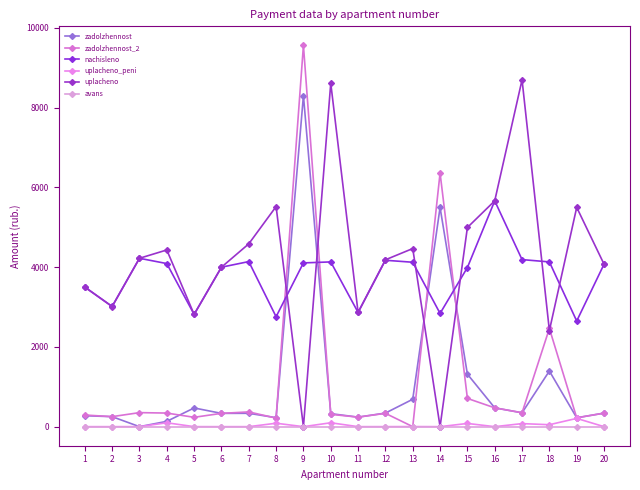

List the series in order of their peak value, highest first.

zadolzhennost_2, uplacheno, zadolzhennost, nachisleno, uplacheno_peni, avans